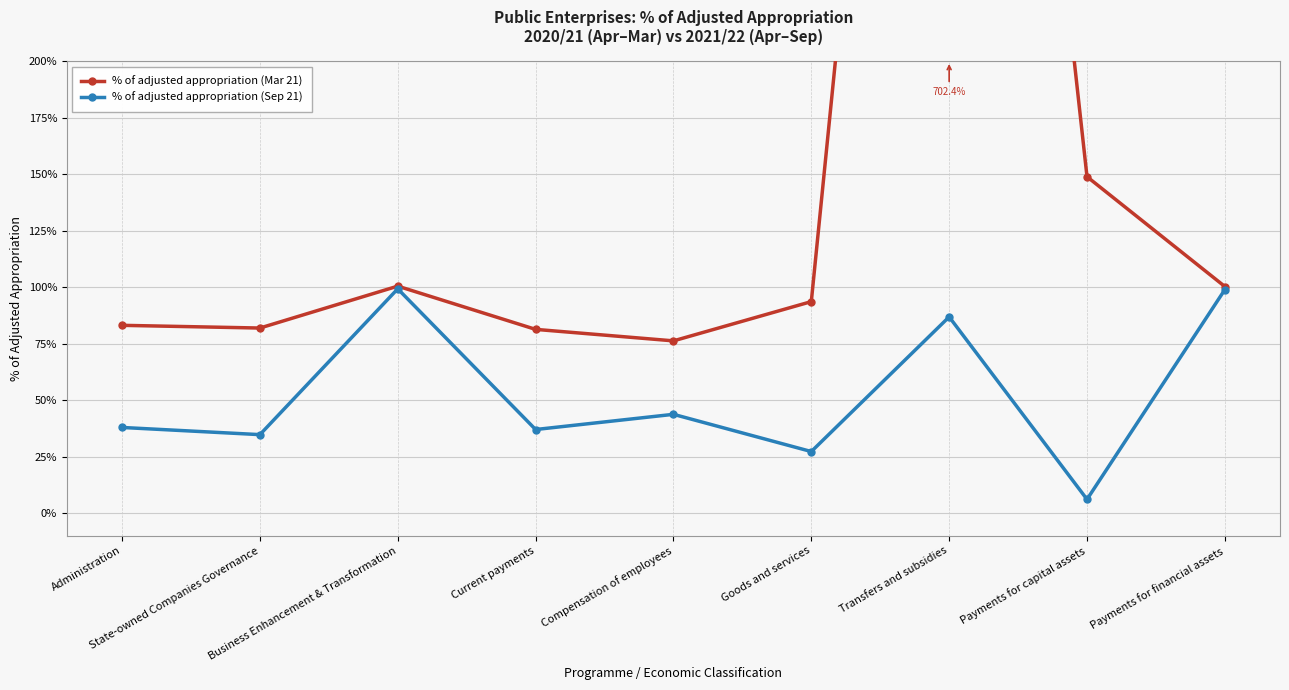

Which category has the highest value across all series?

Transfers and subsidies